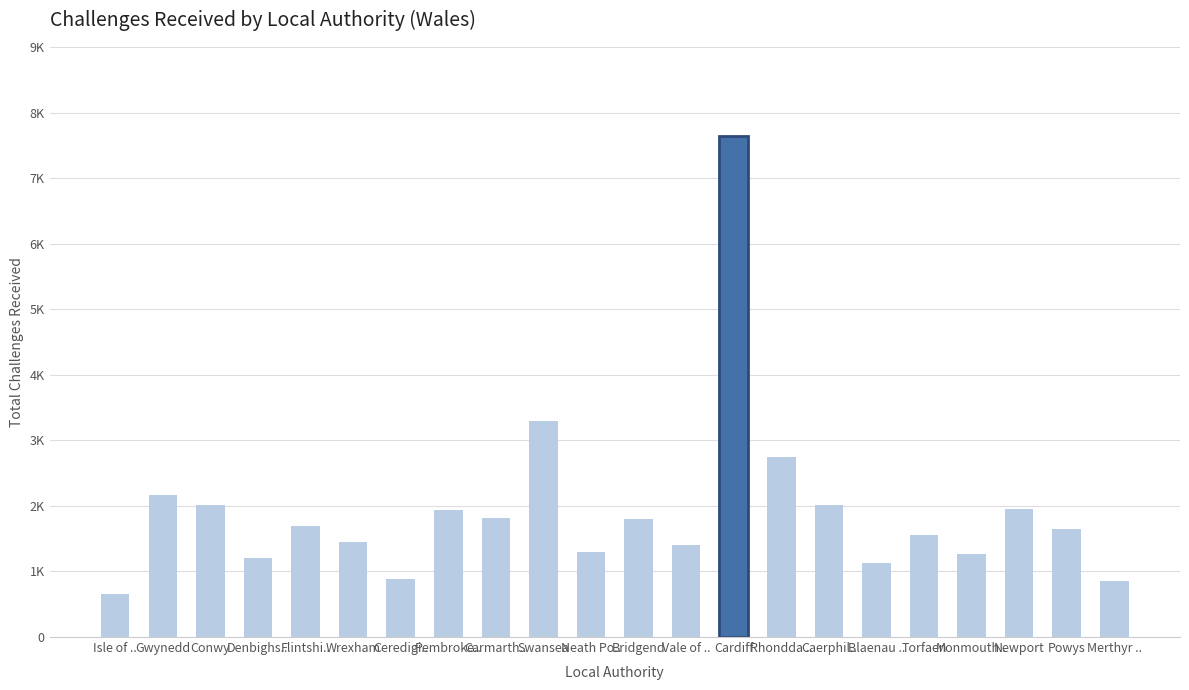

The value at Cardiff is 3519. True or false?

False